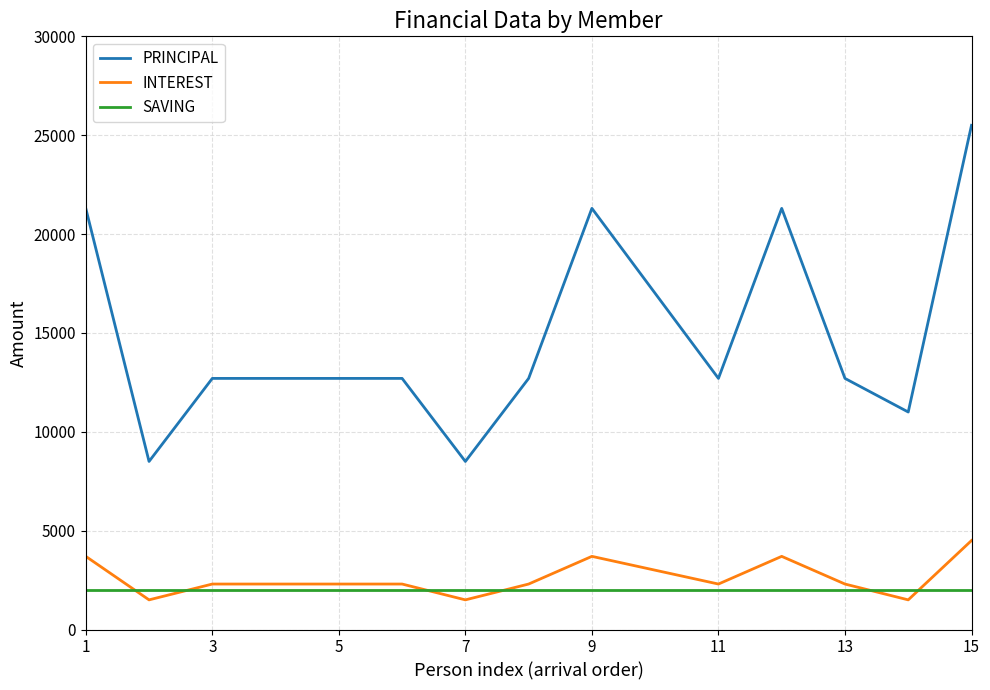

How many intersections are there between SAVING and INTEREST?

6